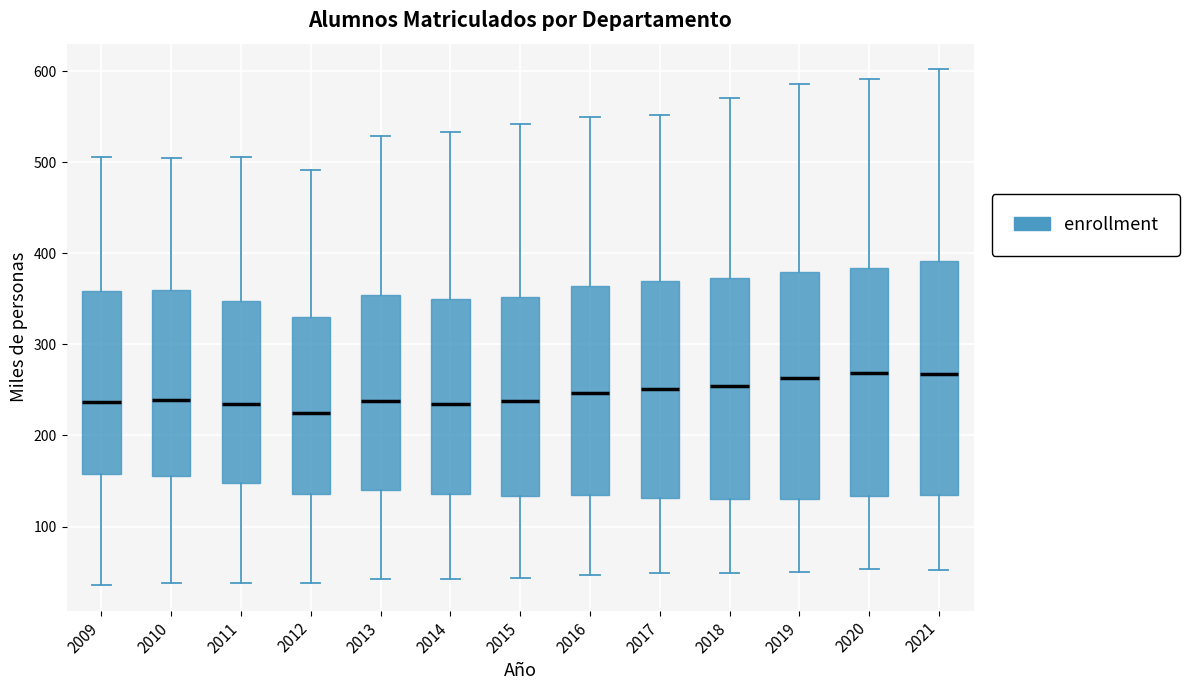

Where is the upper edge of the box at x = 2018 on the y-axis? The values are not printed on the chart, so give them approximately, as read against the axis.

370